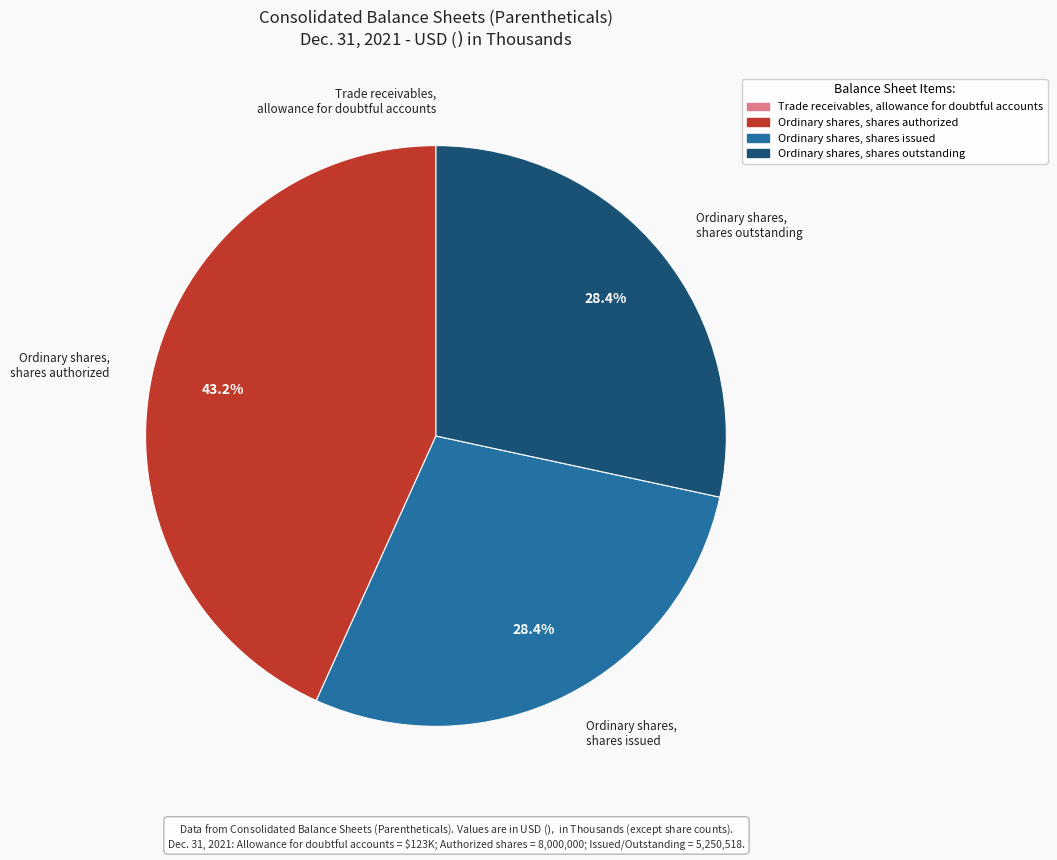

Which slice is the largest?

Ordinary shares, shares authorized